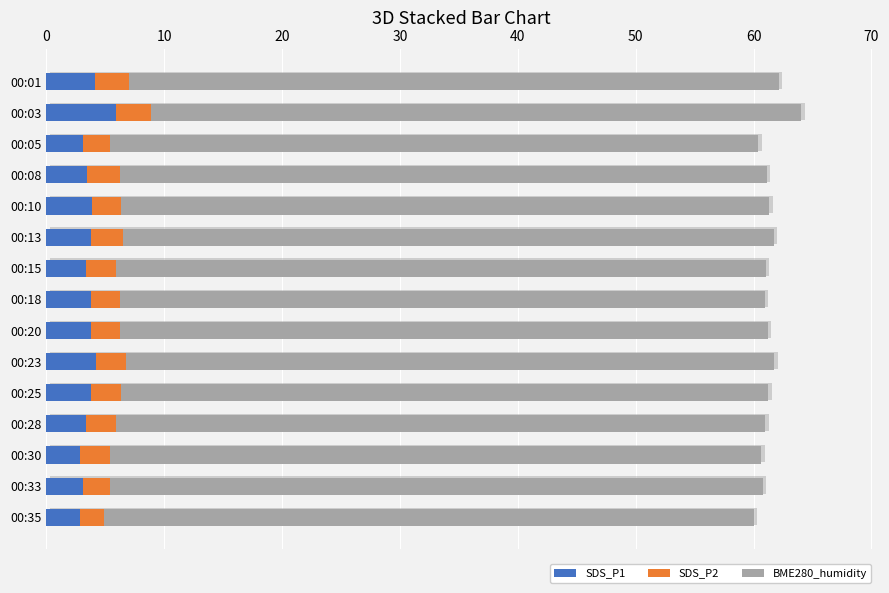

Rank the series at 00:23 from lowest to highest value.

SDS_P2, SDS_P1, BME280_humidity